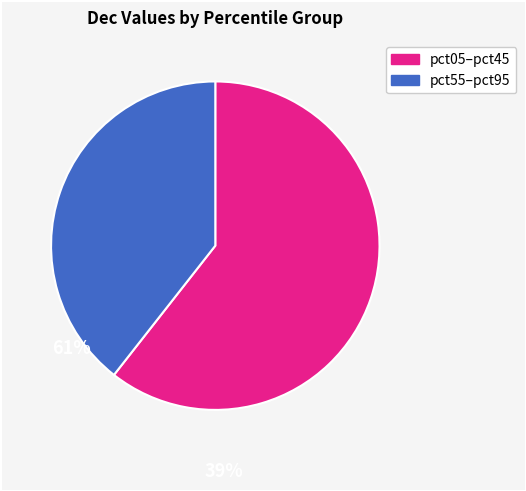

How many segments does this pie chart have?

2